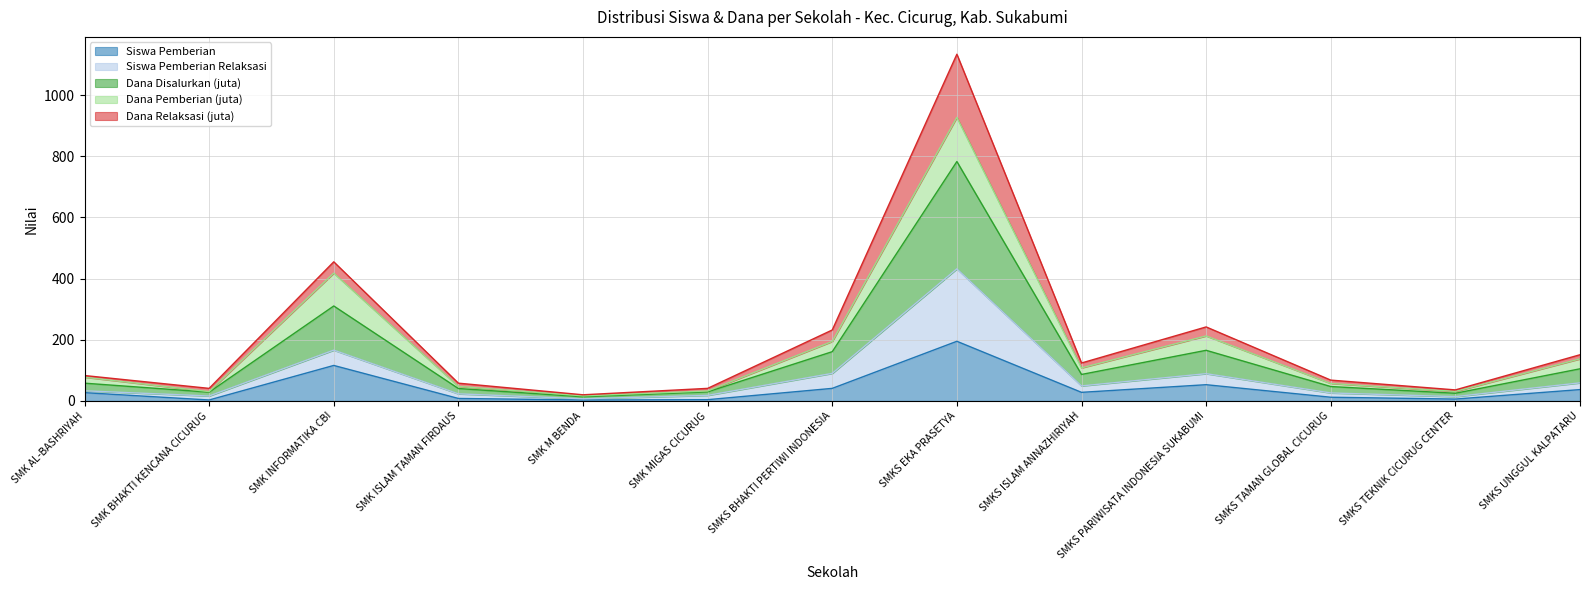

True or false: Dana Disalurkan (juta) and Siswa Pemberian cross at least once.

False